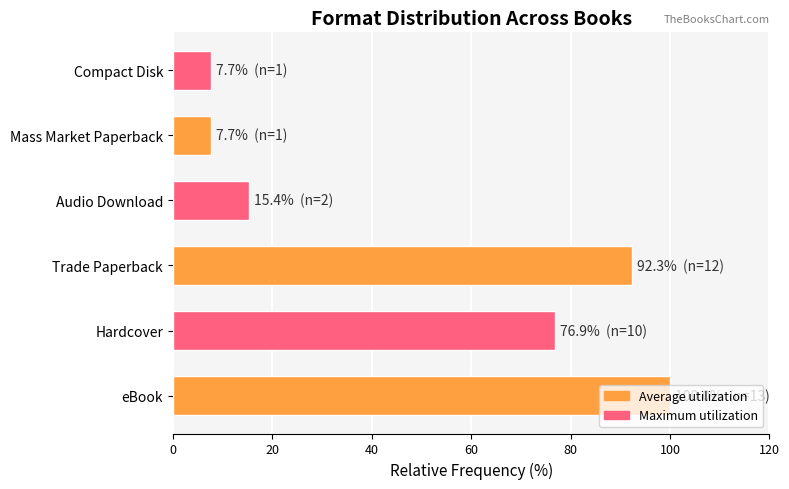

What is the average value?

50.0